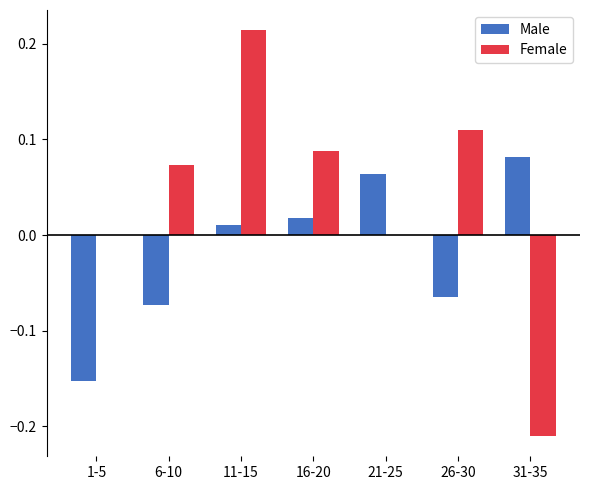

Is the value of Female at 11-15 greater than the value of Male at 26-30?

Yes